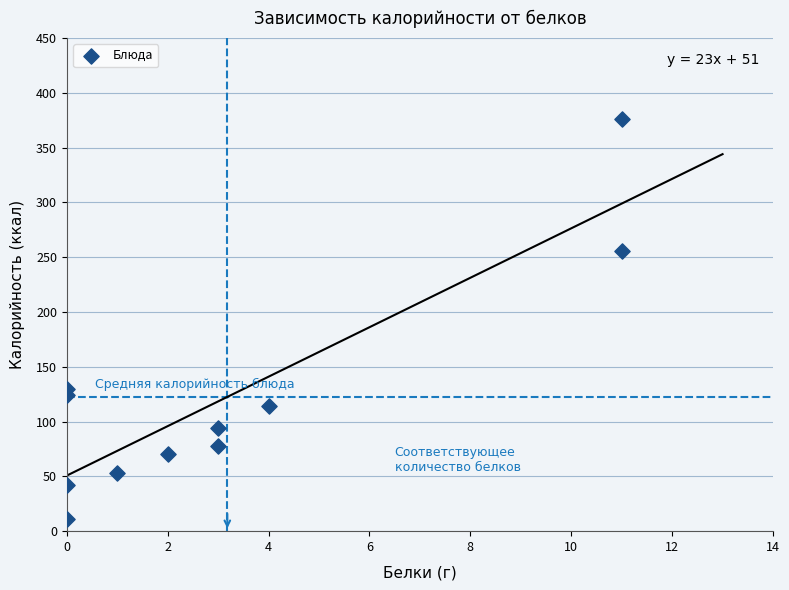

What is the range of X values (max minus min)?

11